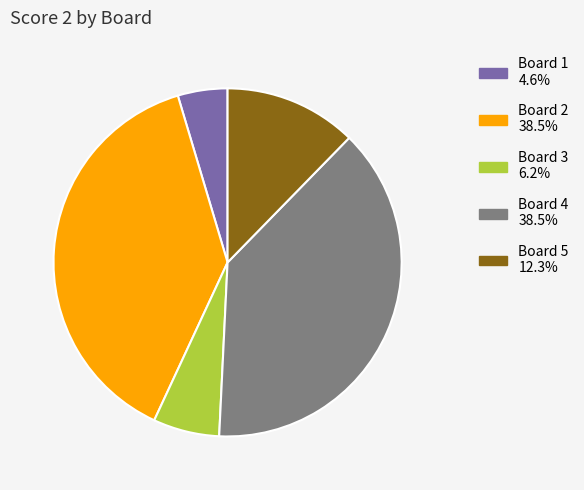

Is there any slice that represents more than half of the pie?

No